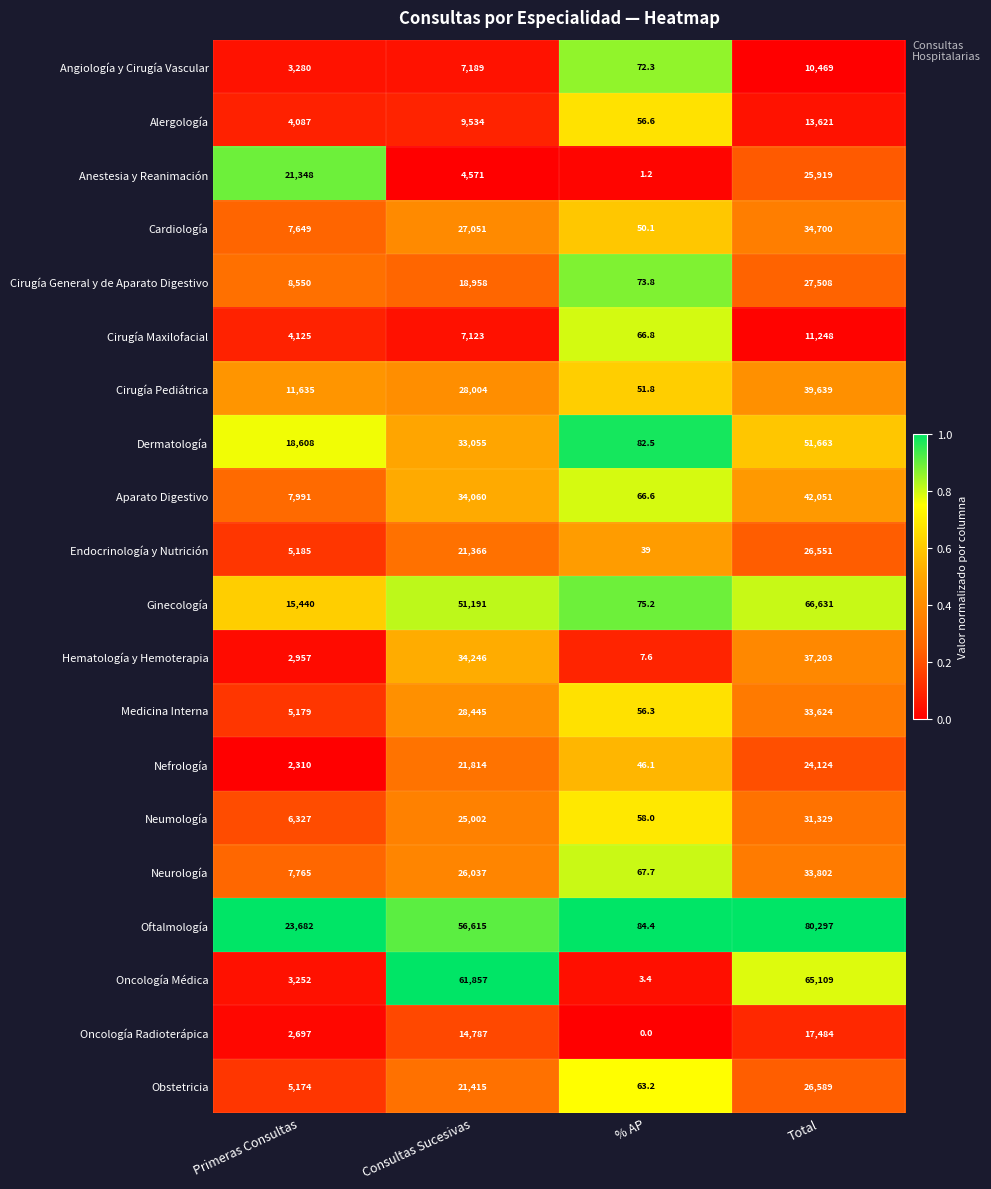

List the labels in order of Angiología y Cirugía Vascular value, smallest first.

% AP, Primeras Consultas, Consultas Sucesivas, Total